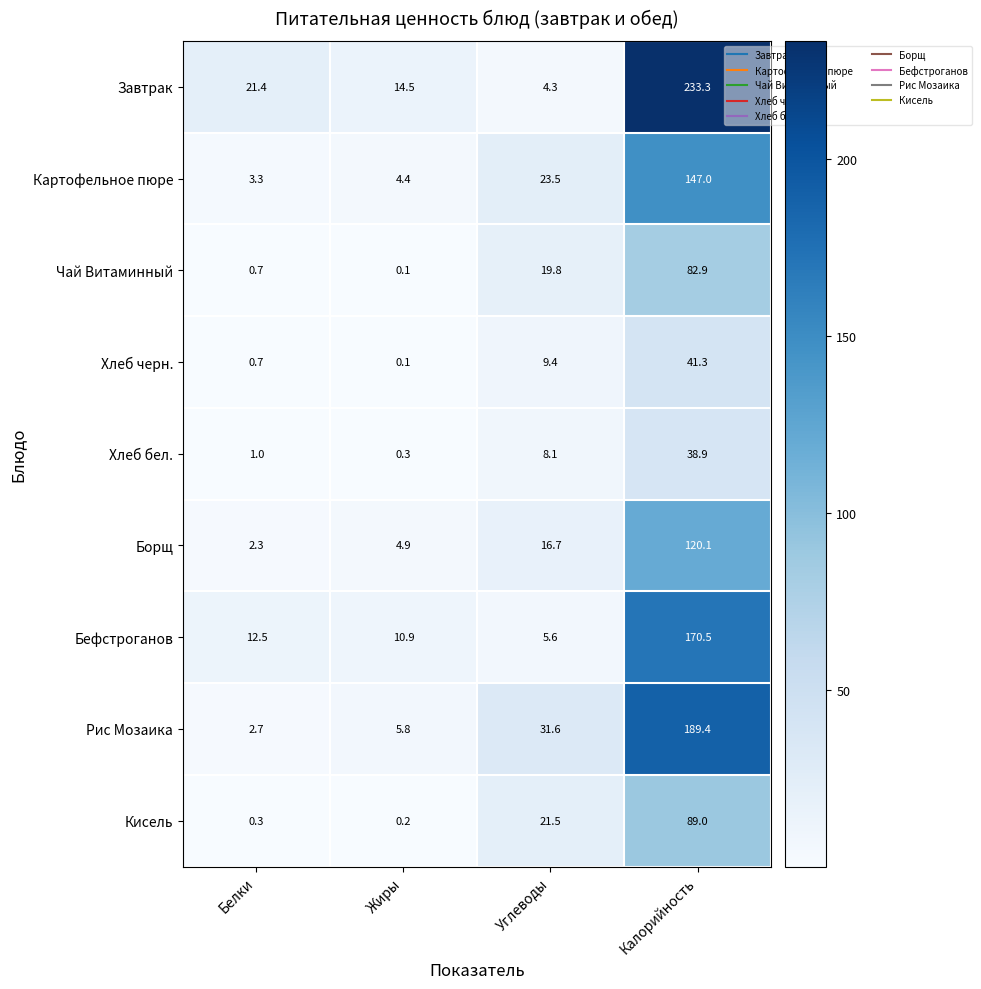

What is the total value across all series at Белки?

44.9